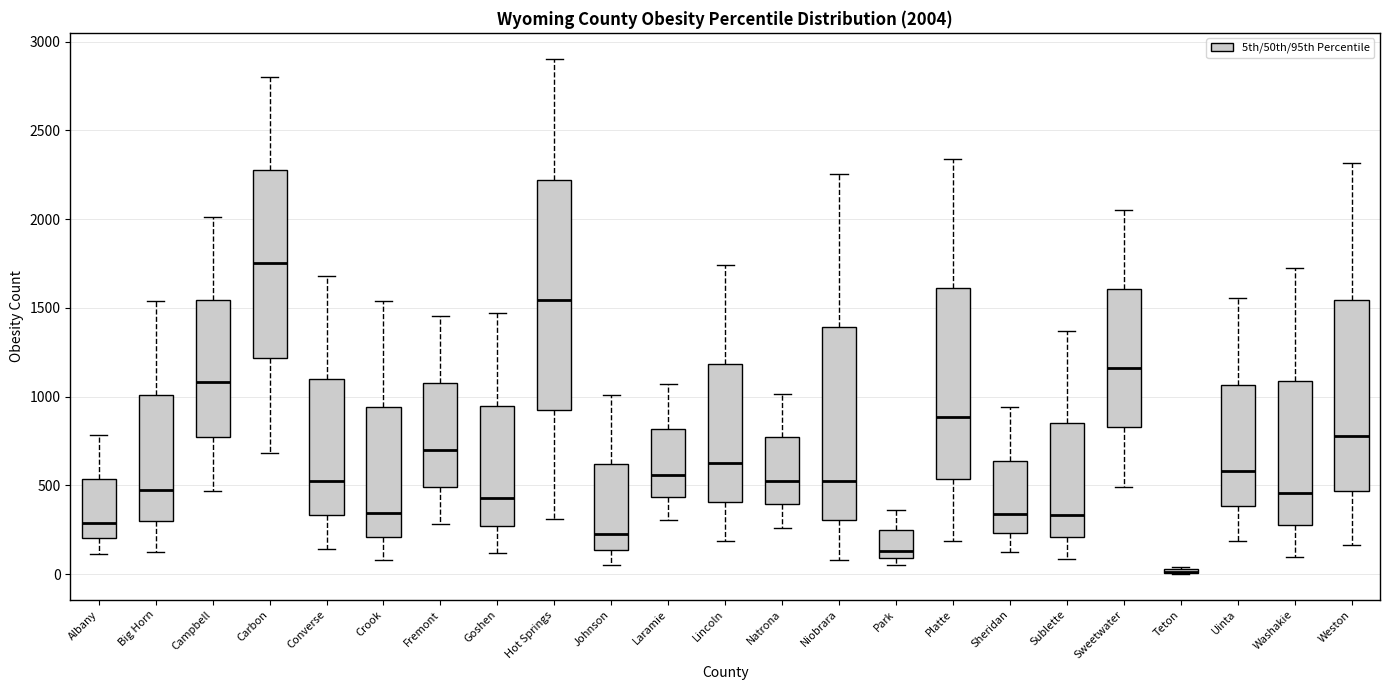

Which box is the tallest, from its lower edge to its upper edge?

Hot Springs